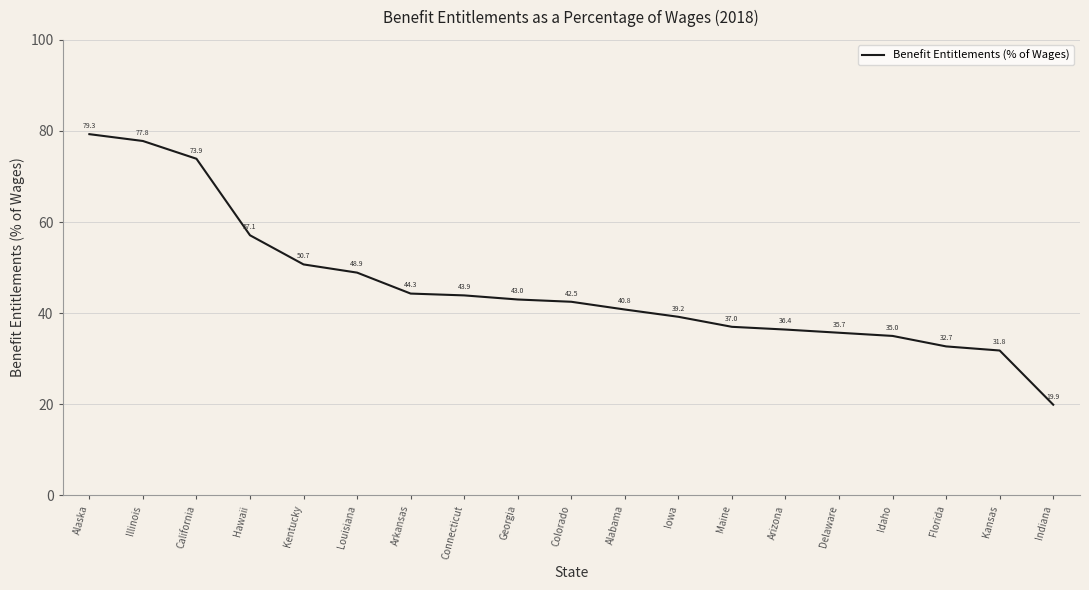

What is the sum of the values at Georgia and Kentucky?

93.7